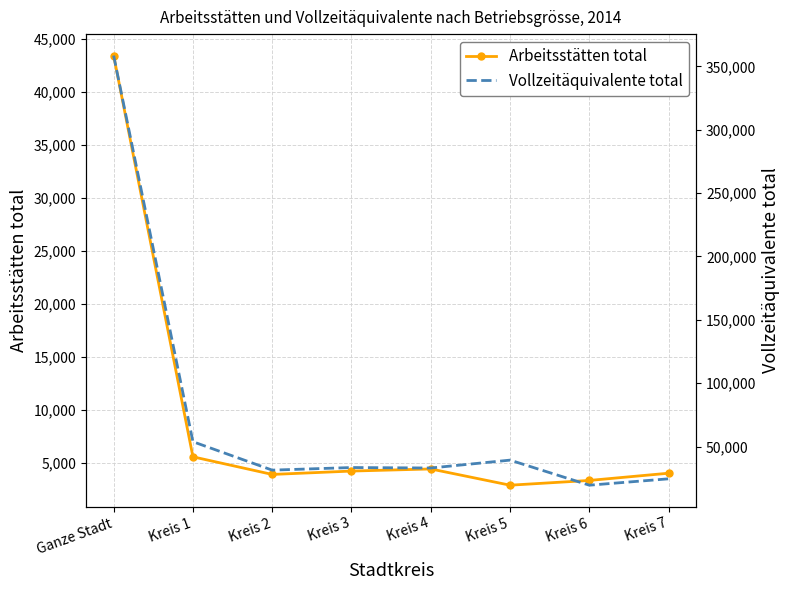

How many interior local valleys does the Arbeitsstätten total series have?

2